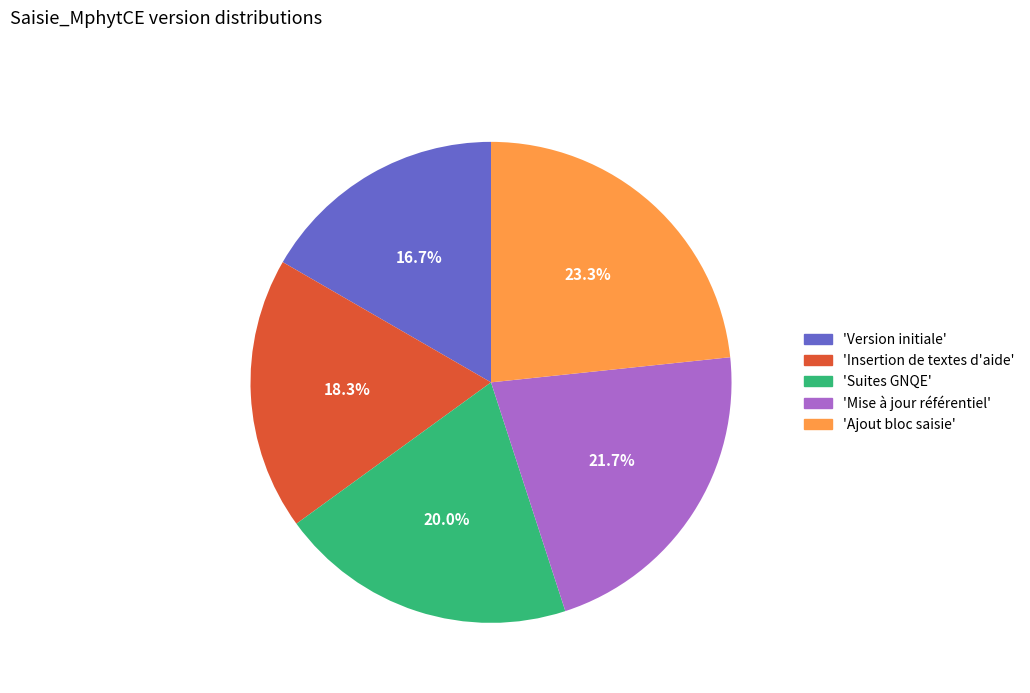

Is there any slice that represents more than half of the pie?

No